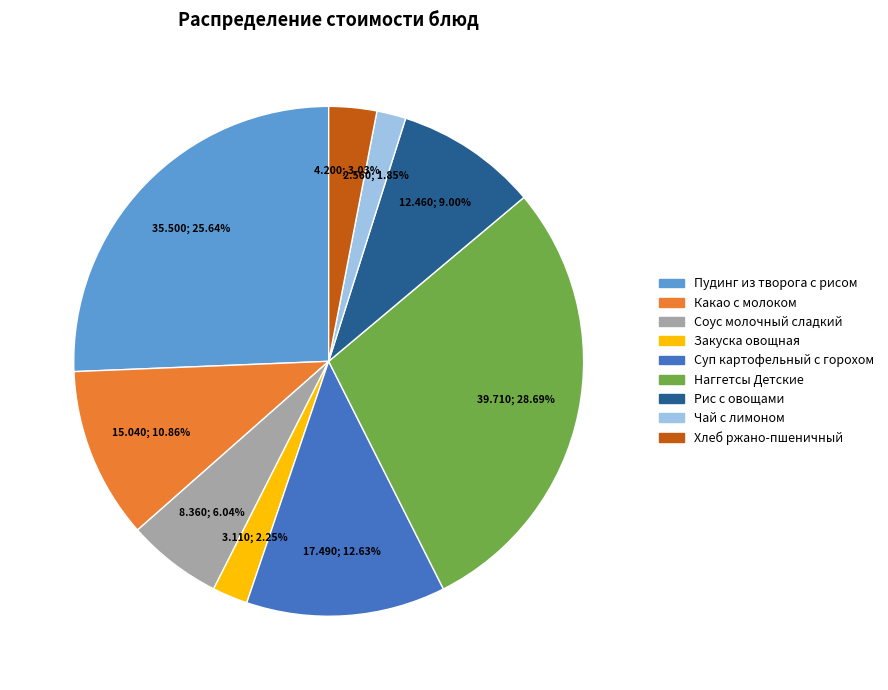

To the nearest percent, what is the difference between the largest and smallest slice percentages?

27%